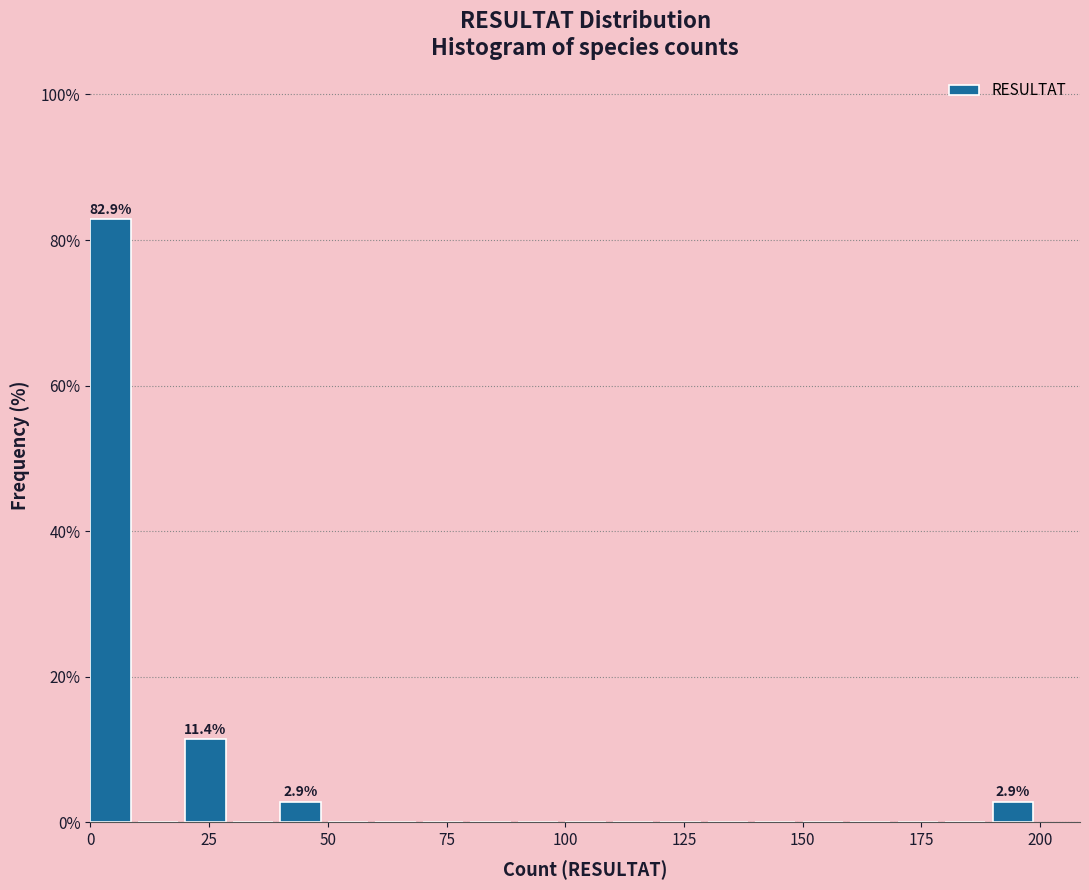

Around what value on the x-axis is the tallest bar? Give the approximate position of its centre, as read against the axis.

5